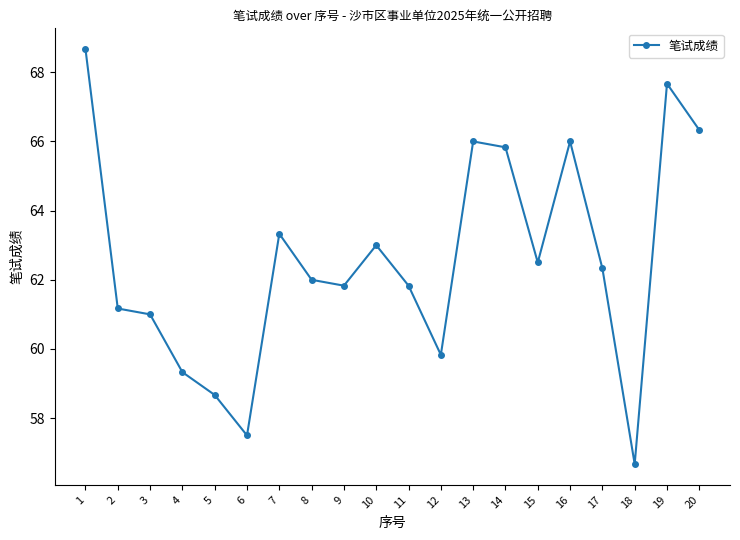

Which has a higher value, 4 or 2?

2